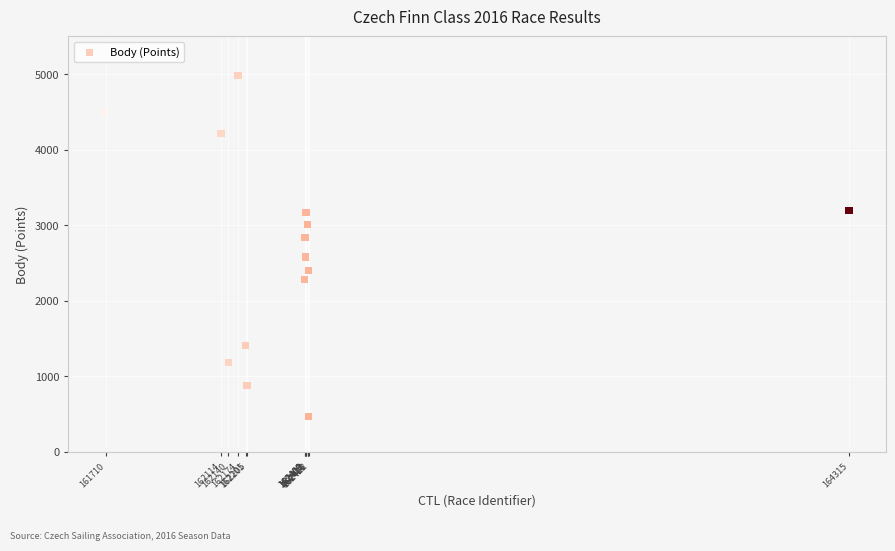

What is the range of X values (max minus min)?

2605